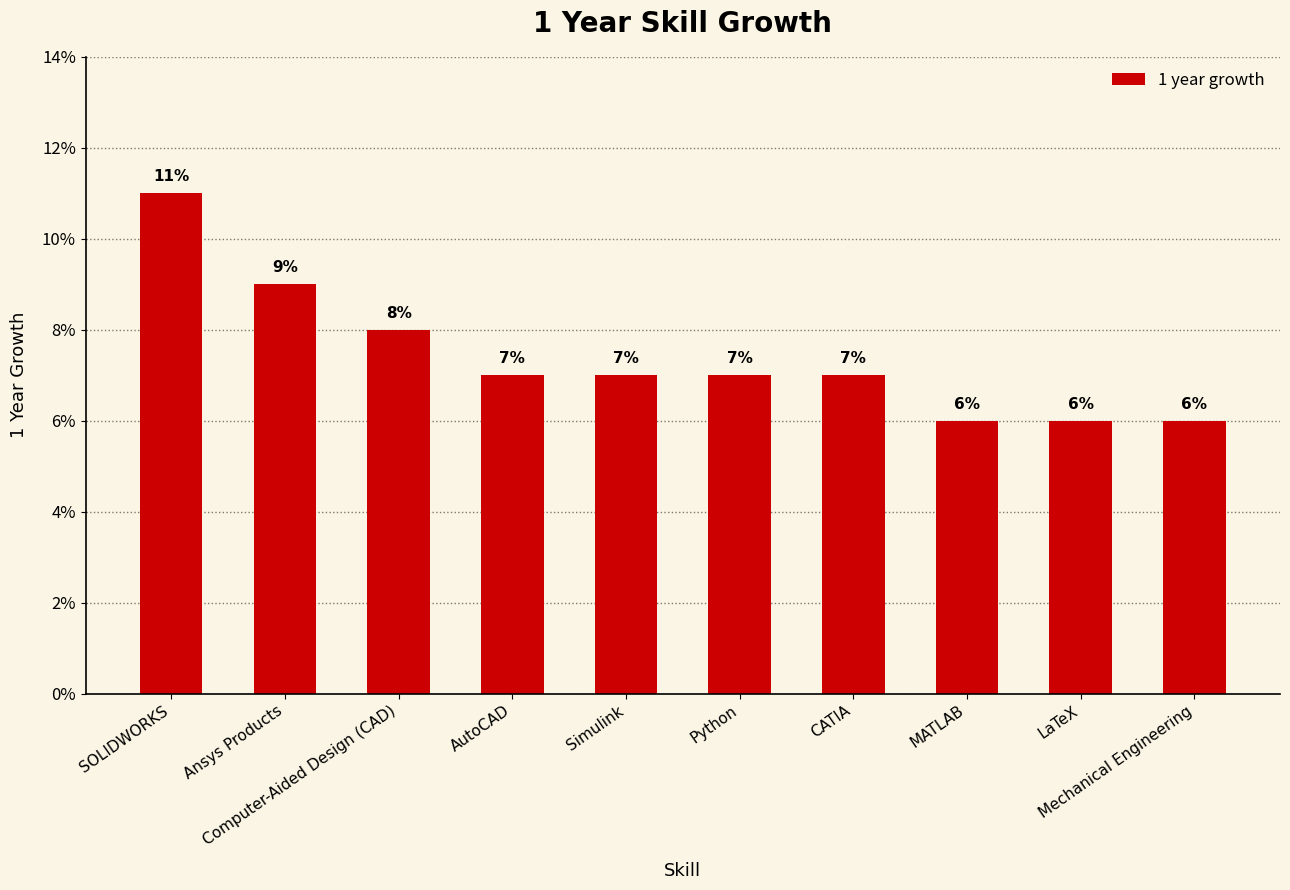

What is the value of the 10th bar from the left?

0.1